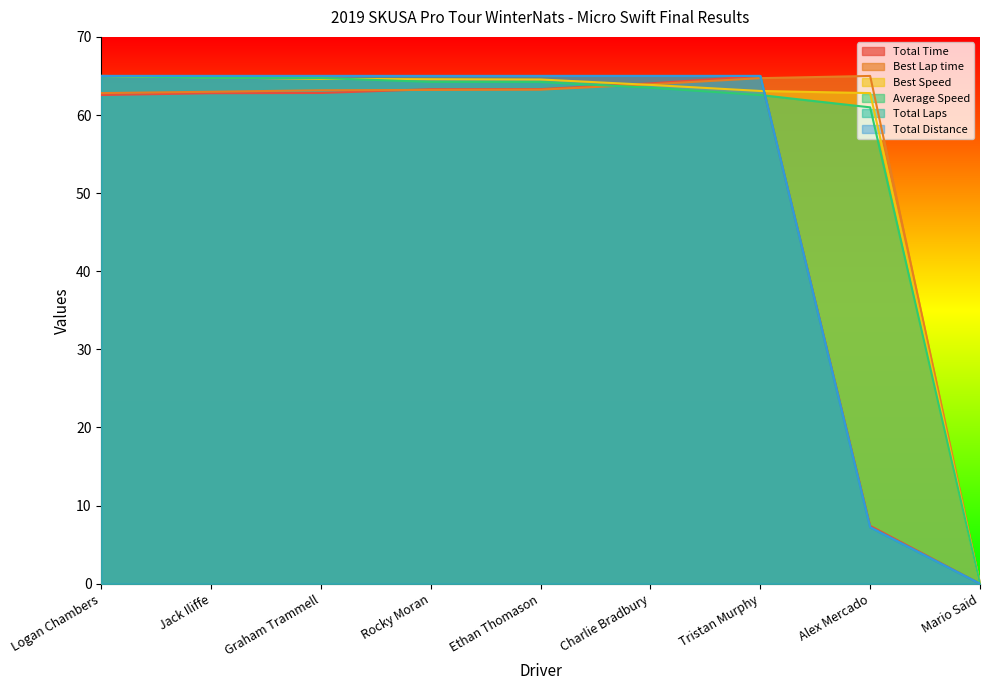

How many distinct data groups are displayed?

6